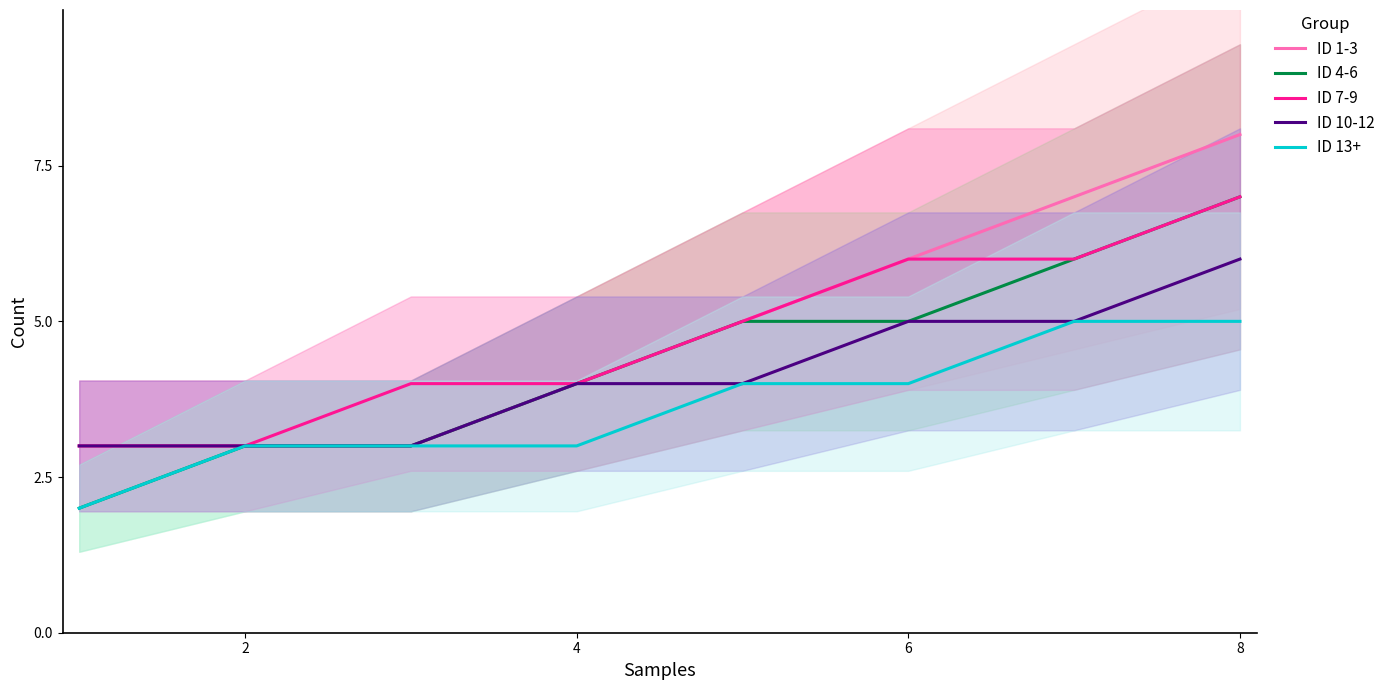

Reading left to right, what are all the values shown in this chart?

ID 1-3: 3	3	3	4	5	6	7	8
ID 4-6: 2	3	3	4	5	5	6	7
ID 7-9: 3	3	4	4	5	6	6	7
ID 10-12: 3	3	3	4	4	5	5	6
ID 13+: 2	3	3	3	4	4	5	5